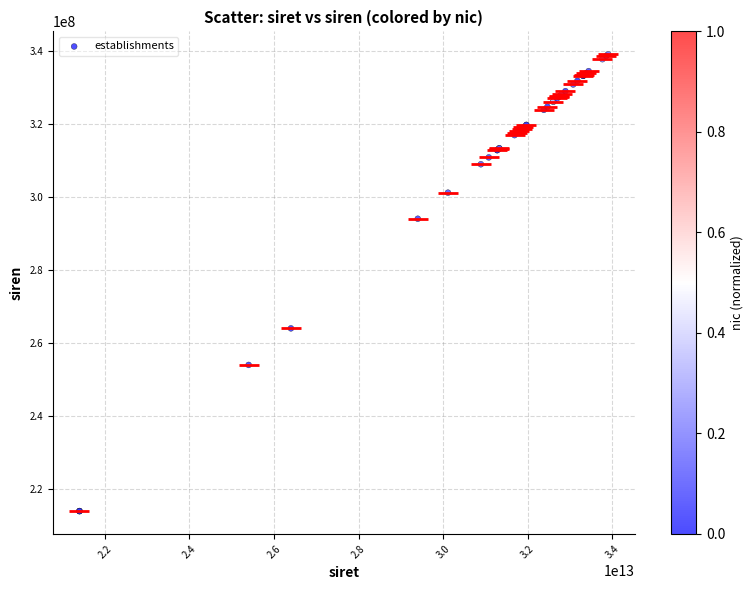

What Y value in the scatter plot is closest to 276511187?

264003682